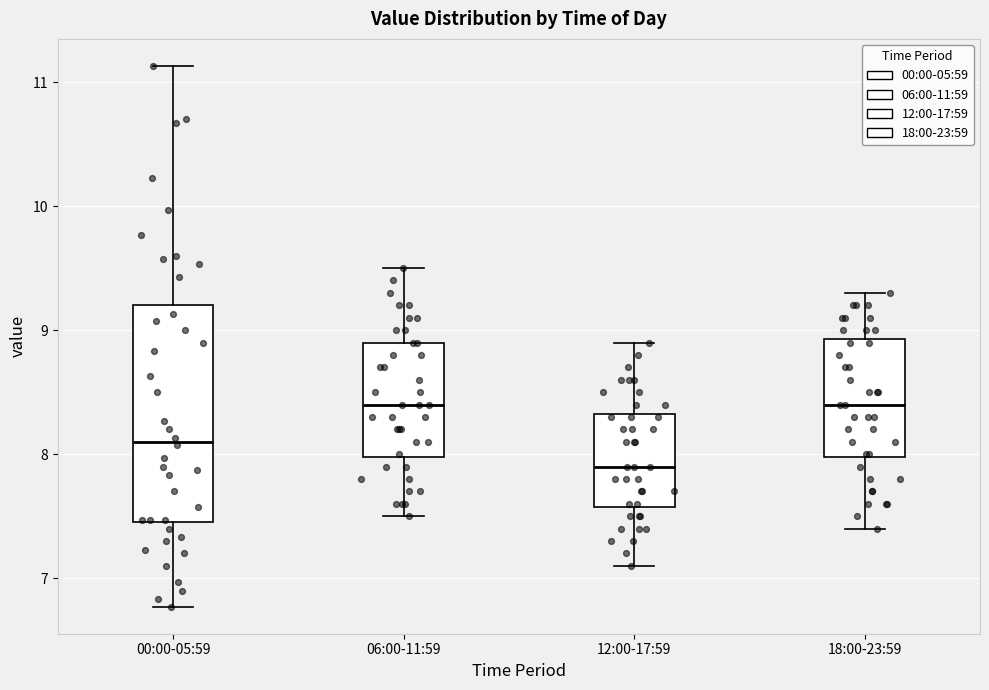

Reading left to right, transcribe this box plot: for each box, give where its median line is, the range the box spans, and where its two whiskers end, as read against the y-axis. The values are not printed on the chart, so give them approximately, as read against the axis.

00:00-05:59: median 8.1, box 7.5 to 9.2, whiskers 6.8 to 11.1
06:00-11:59: median 8.4, box 8.0 to 8.9, whiskers 7.5 to 9.5
12:00-17:59: median 7.9, box 7.6 to 8.3, whiskers 7.1 to 8.9
18:00-23:59: median 8.4, box 8.0 to 8.9, whiskers 7.4 to 9.3